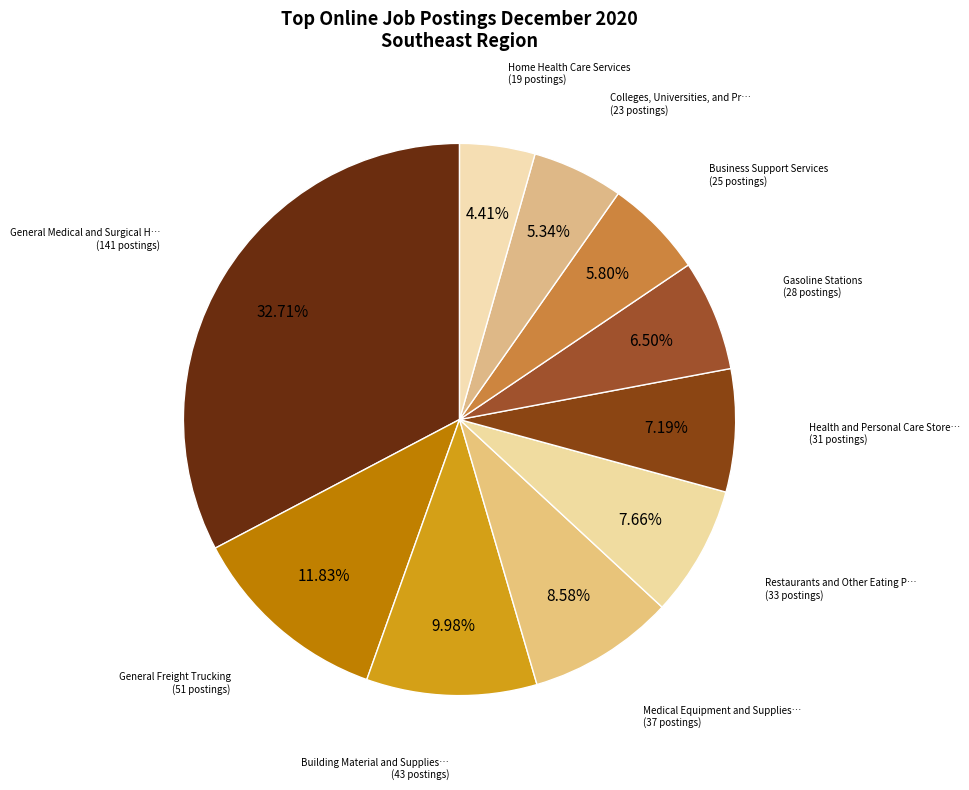

Count the number of slices in the pie.

10